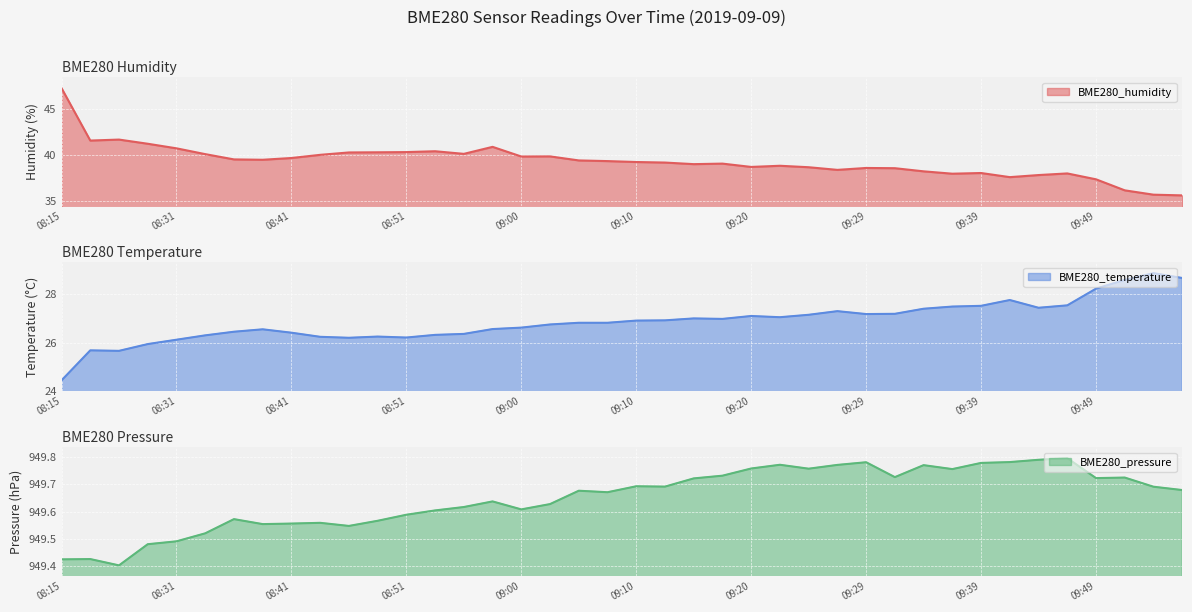

What is the difference between the maximum and minimum values in the BME280_pressure series?

0.4